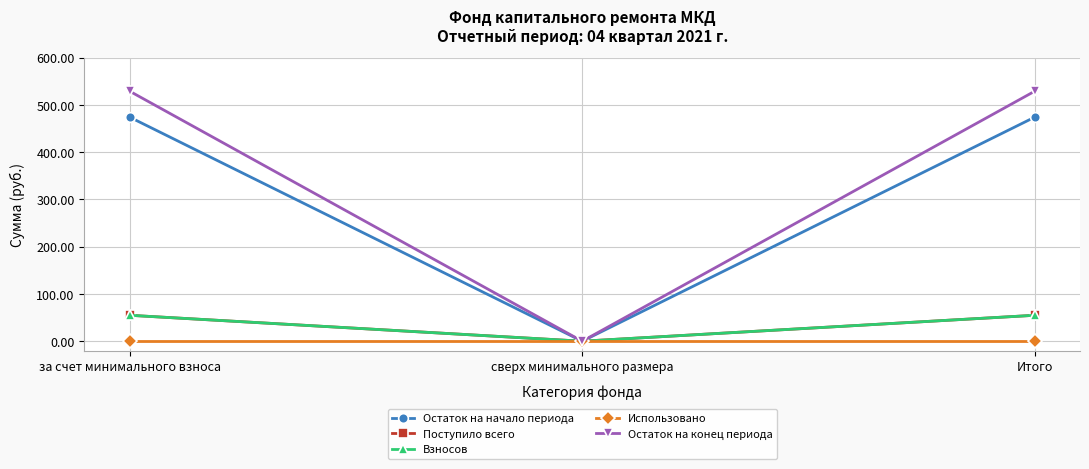

What is the sum of all Остаток на начало периода values?

948.4